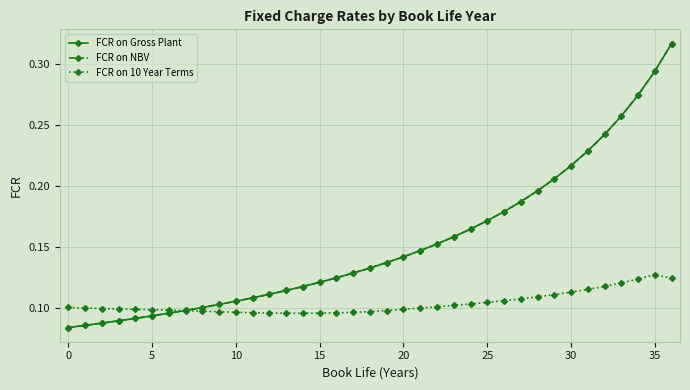

What is the label of the 11th point from the right?

26